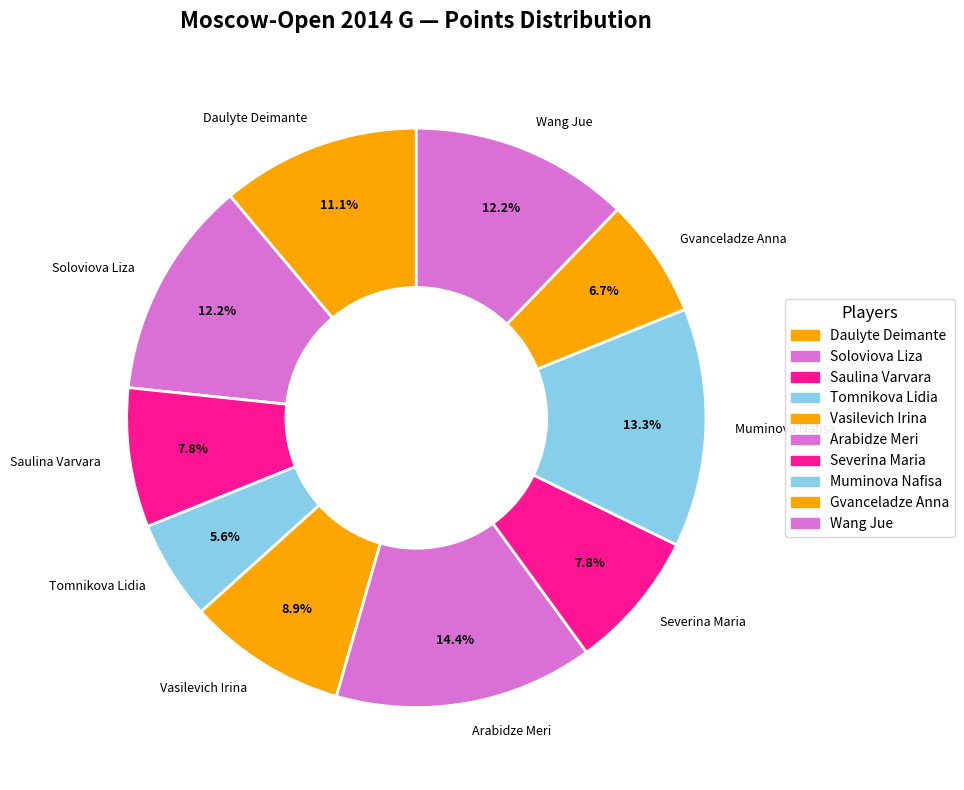

Combined, what portion of the pie is Tomnikova Lidia and Wang Jue?

17.8%